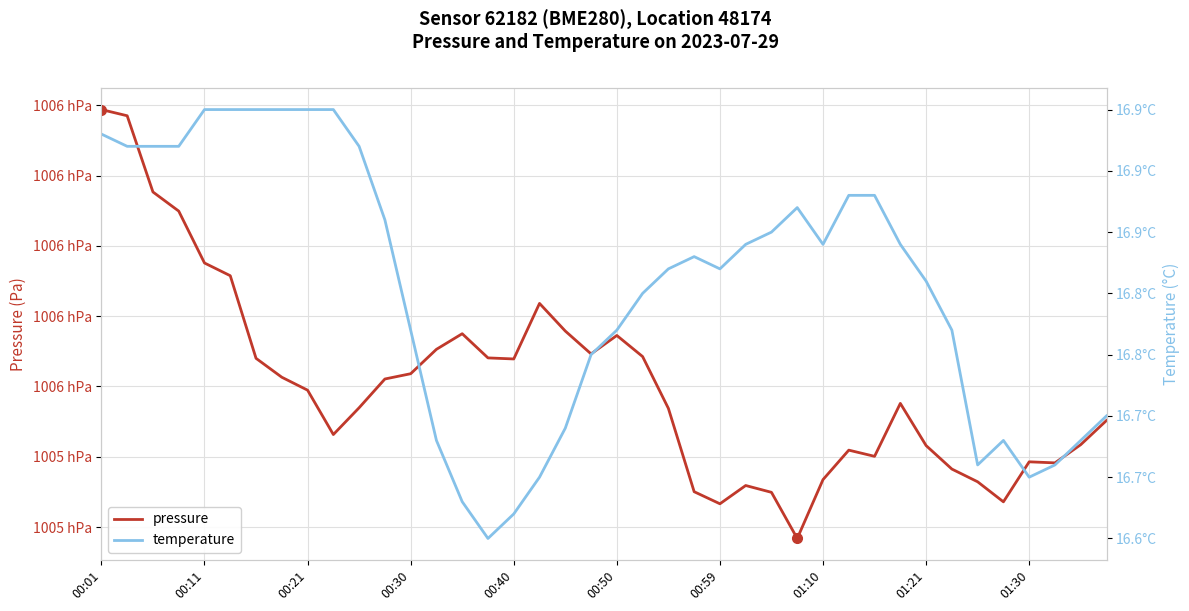

At how many categories does at least one series exceed 15377?

40